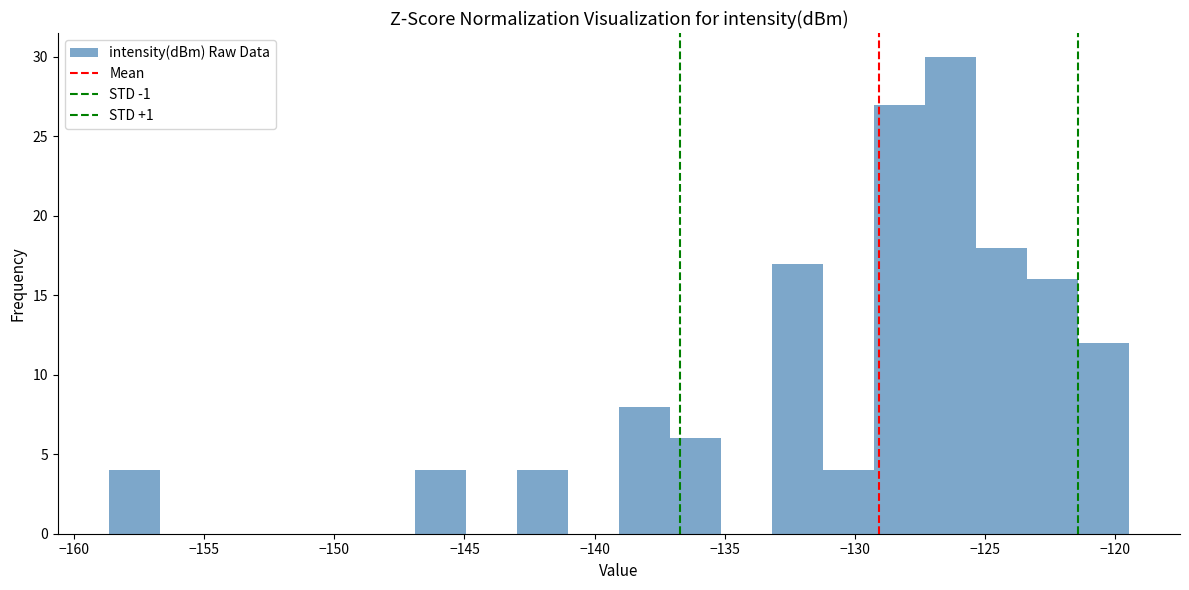

Around what value on the x-axis is the tallest bar? Give the approximate position of its centre, as read against the axis.

-126.5